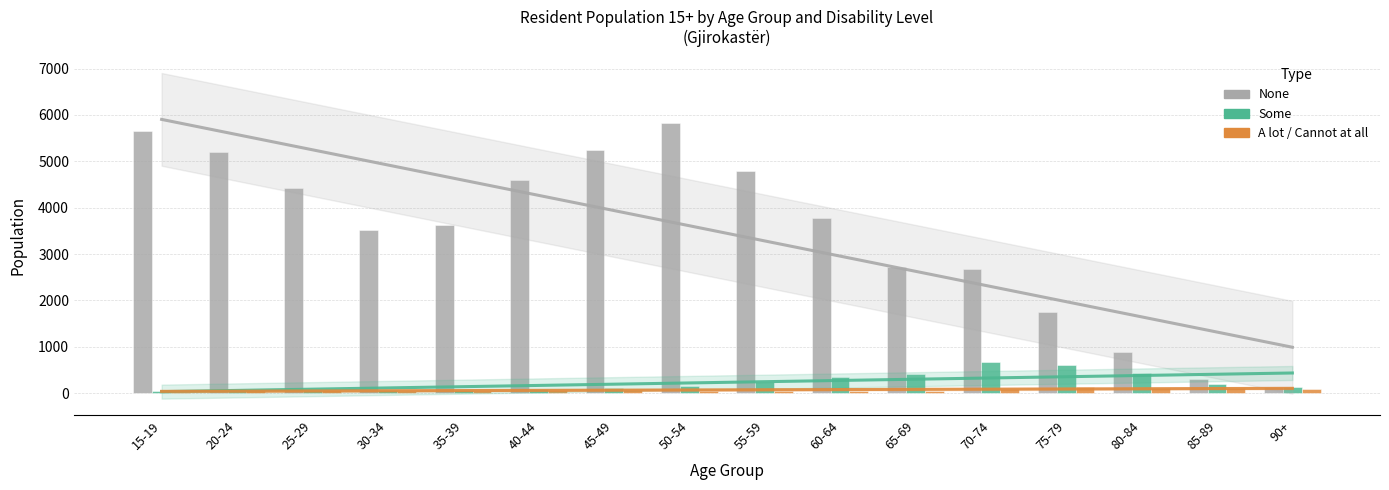

Count the number of data series in this chart.

3